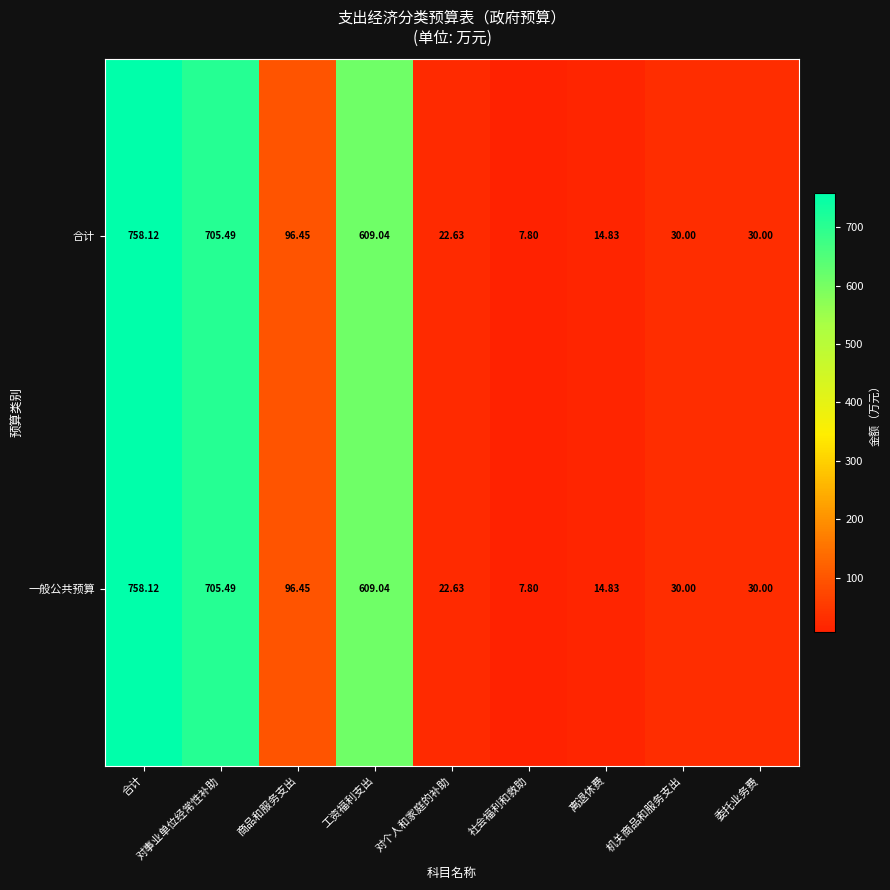

Where is 合计 nearest to the value 382?

工资福利支出